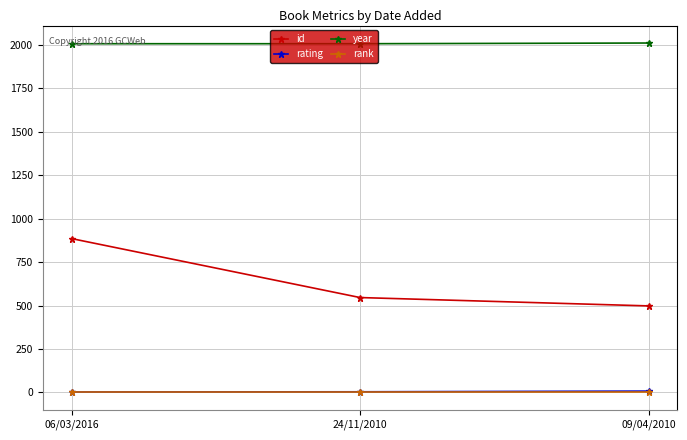

What is the approximate value of rank at 06/03/2016?

1